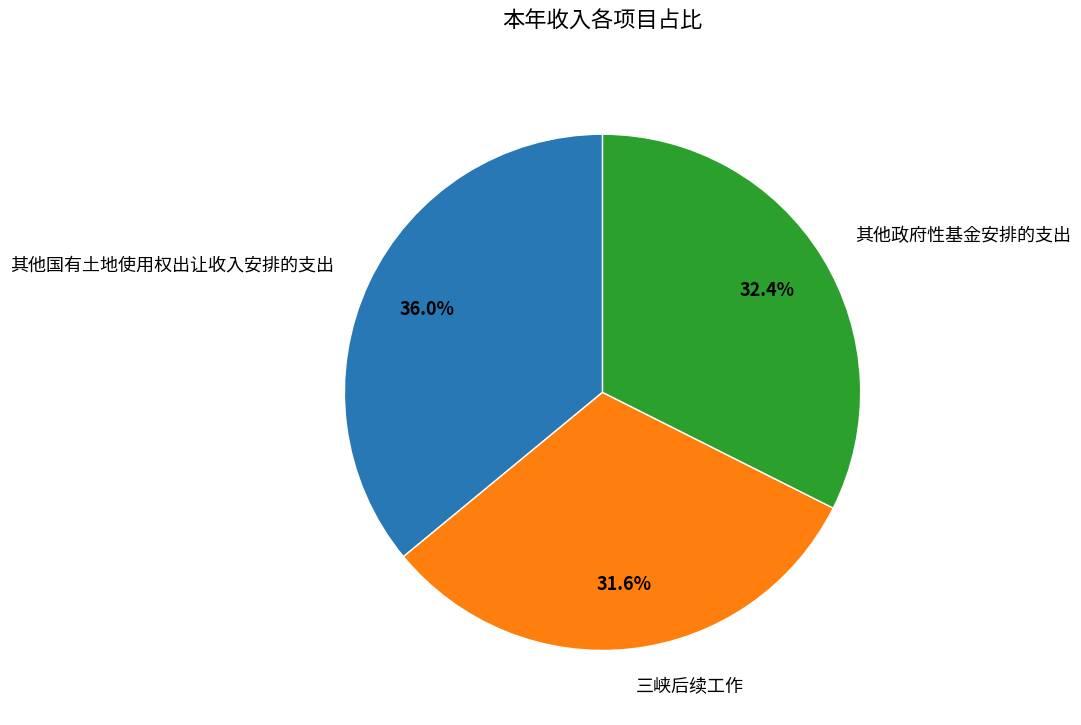

To the nearest percent, what is the difference between the 三峡后续工作 and 其他国有土地使用权出让收入安排的支出 slice percentages?

4%